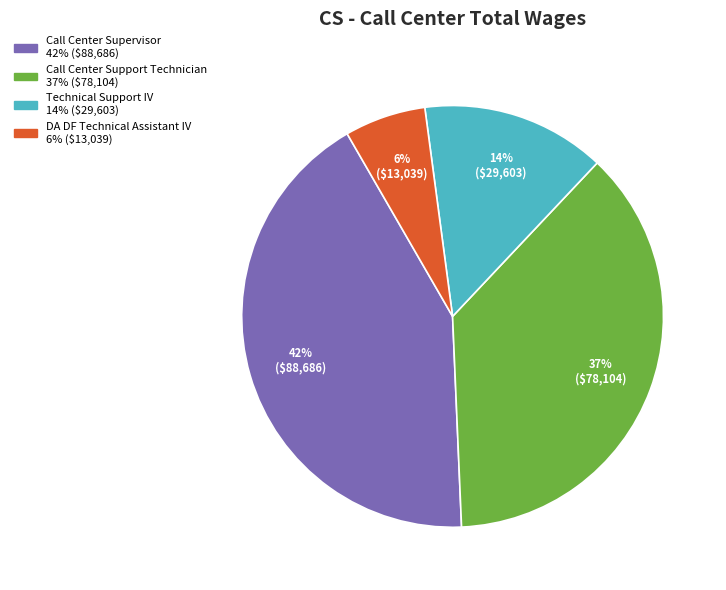

What percentage is the Call Center Supervisor slice, to the nearest percent?

42%